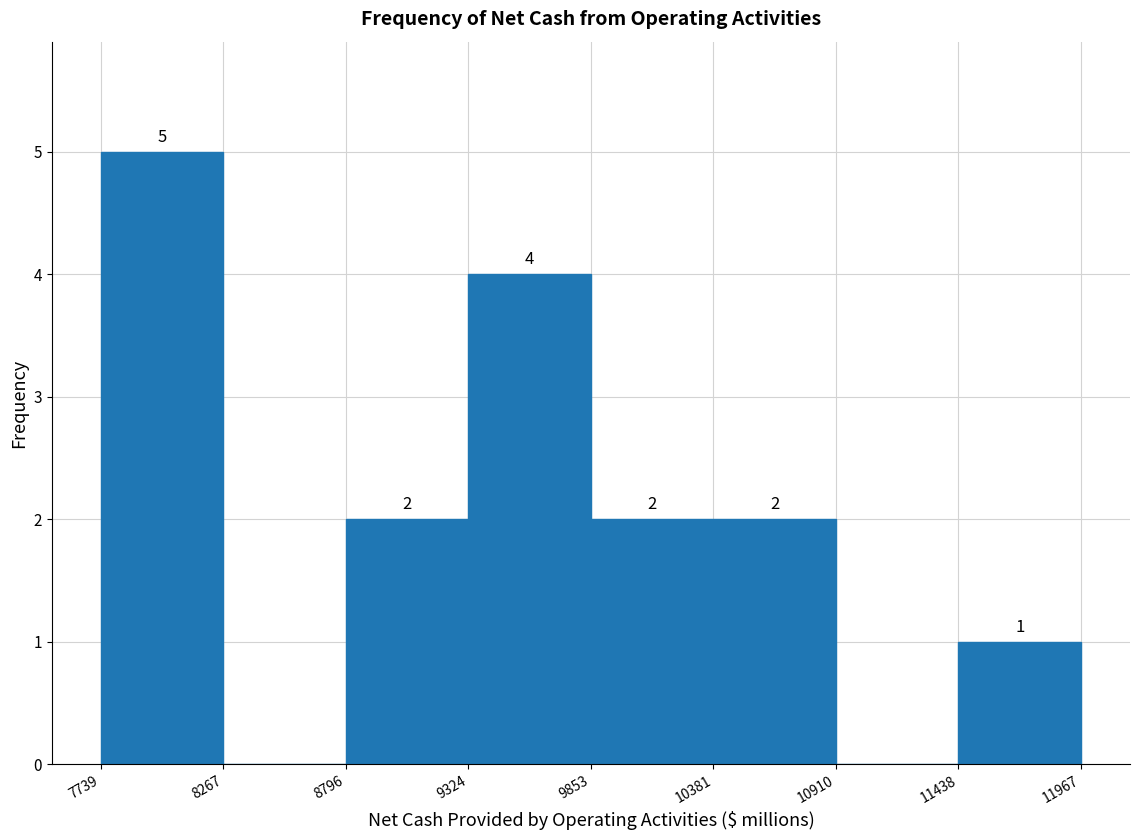

Which range on the x-axis has the tallest bar?

7739 to 8267